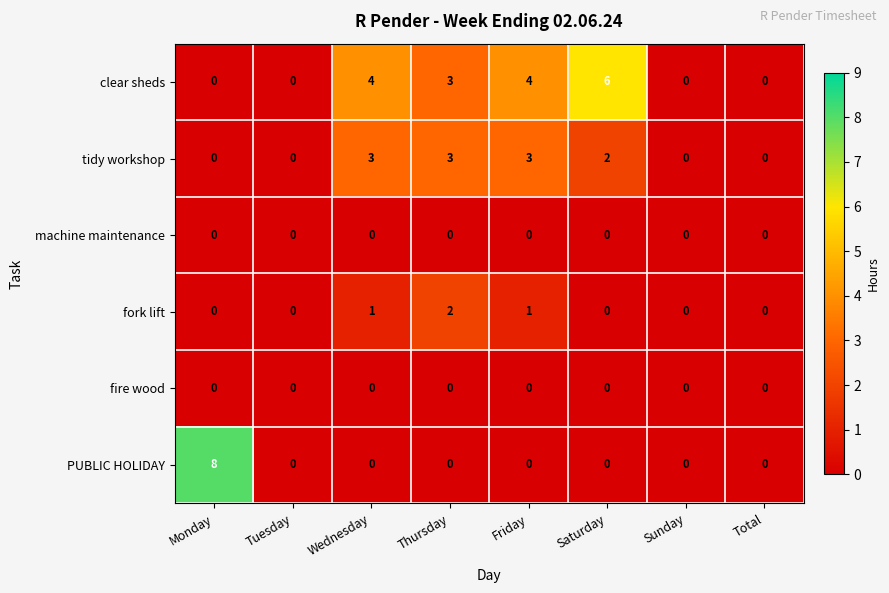

How many positive values does the PUBLIC HOLIDAY series have?

1